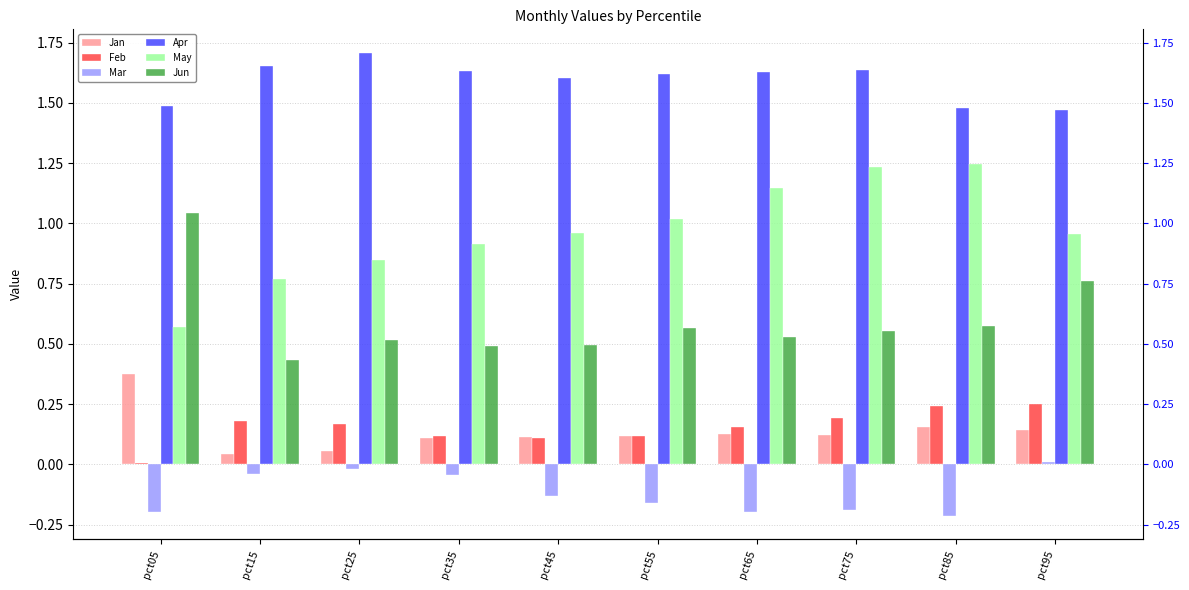

At how many categories does at least one series exceed 0?

10